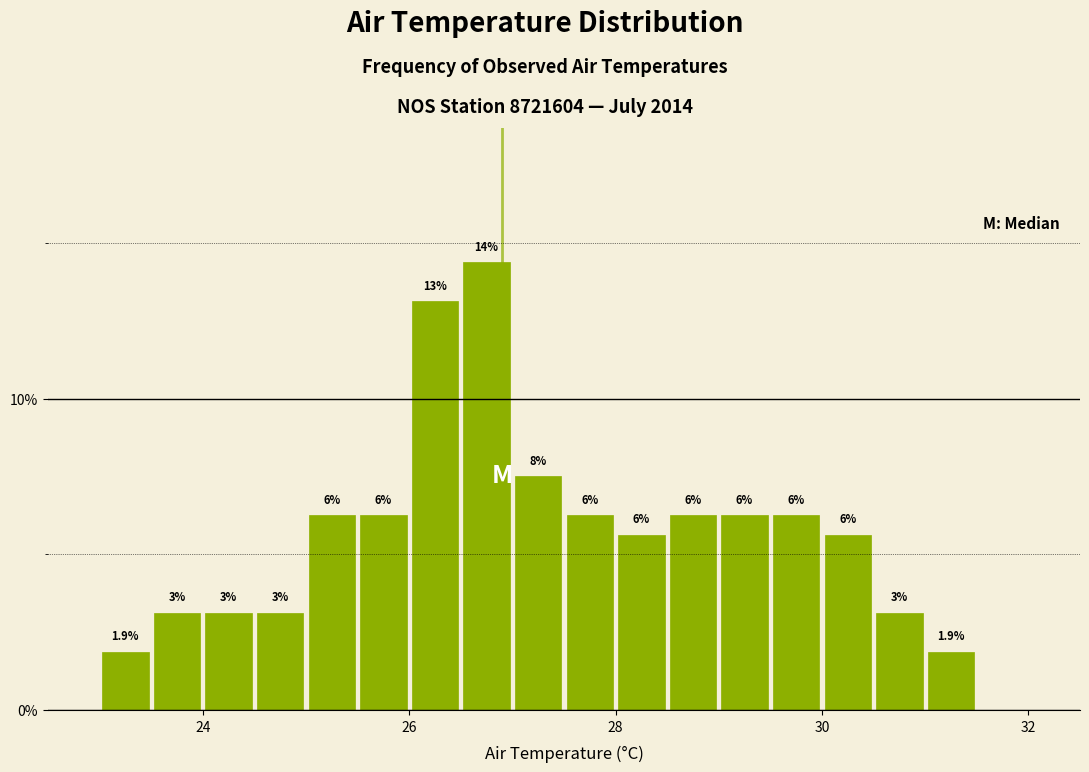

Around what value on the x-axis is the tallest bar? Give the approximate position of its centre, as read against the axis.

26.8